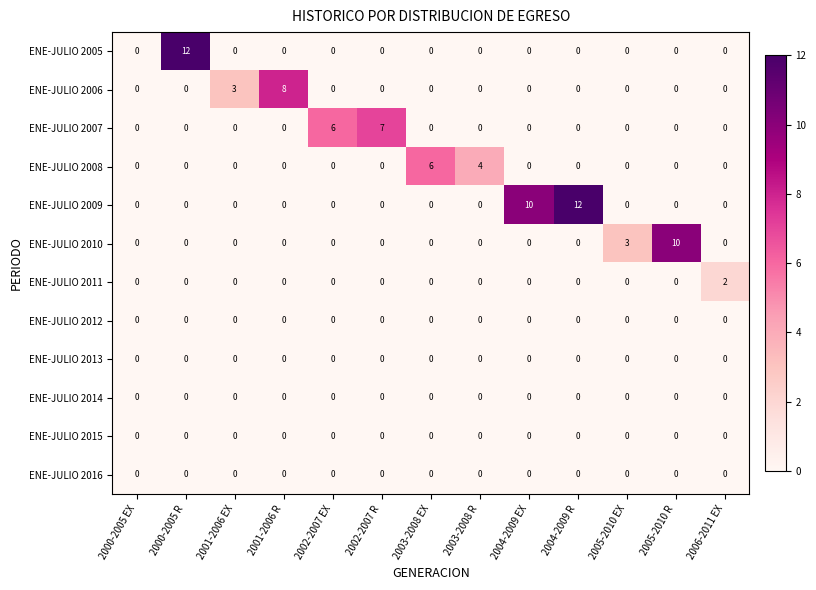

Which series has the largest total across all categories?

ENE-JULIO 2009